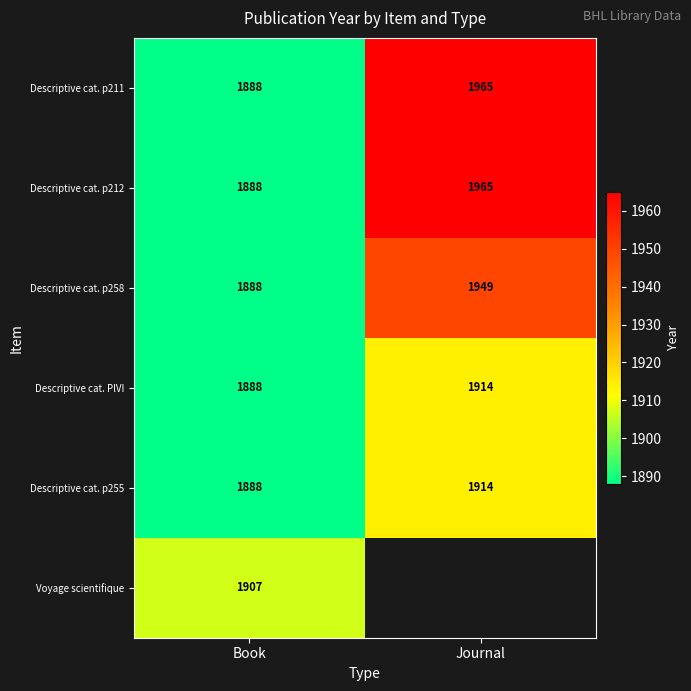

Between Journal and Book, which is larger?

Journal